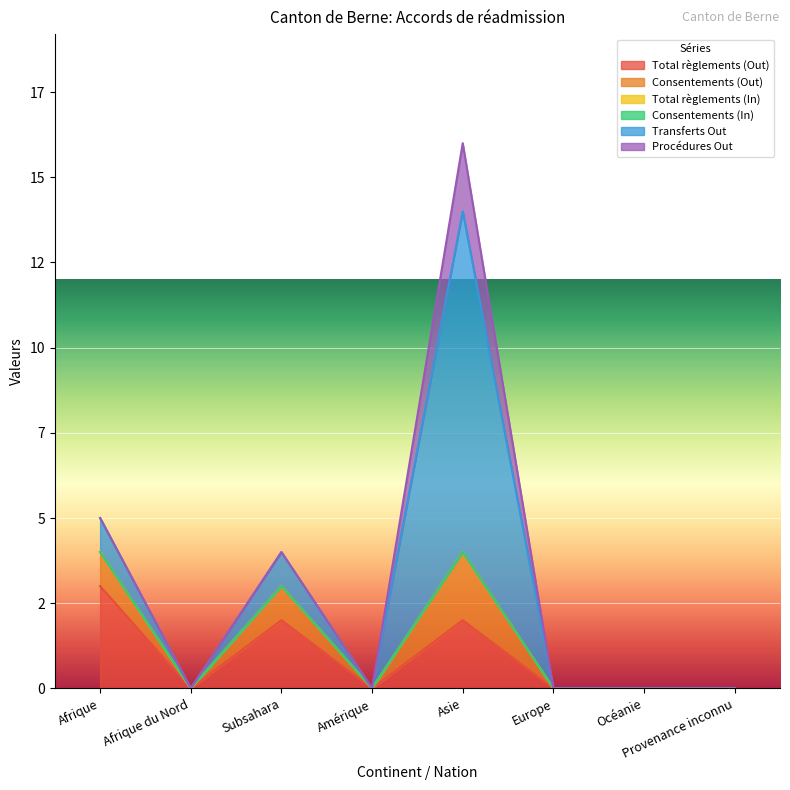

Is the value of Total règlements (In) at Océanie greater than the value of Procédures Out at Europe?

No